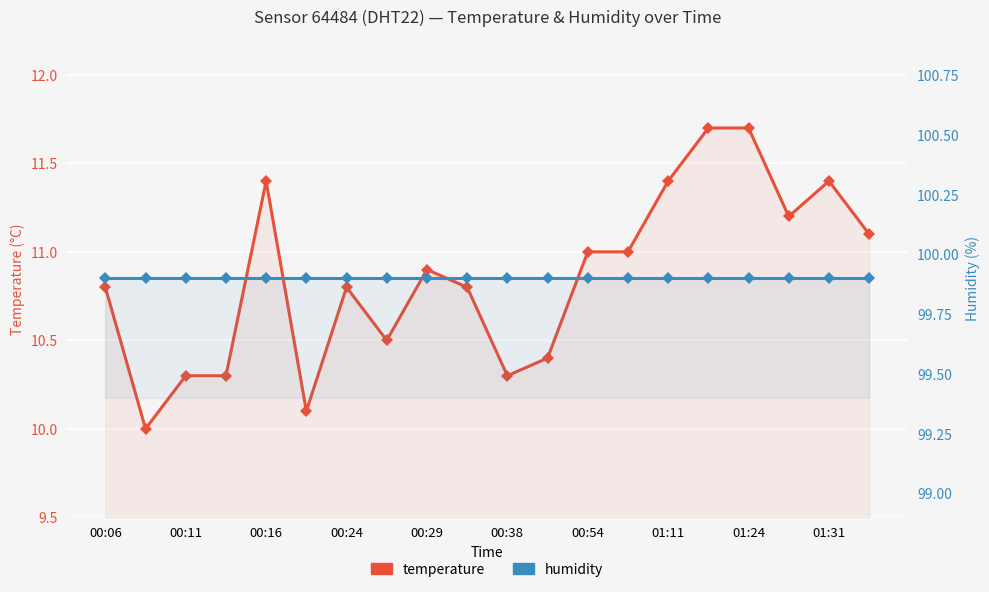

What are all the series names shown in the legend?

temperature, humidity